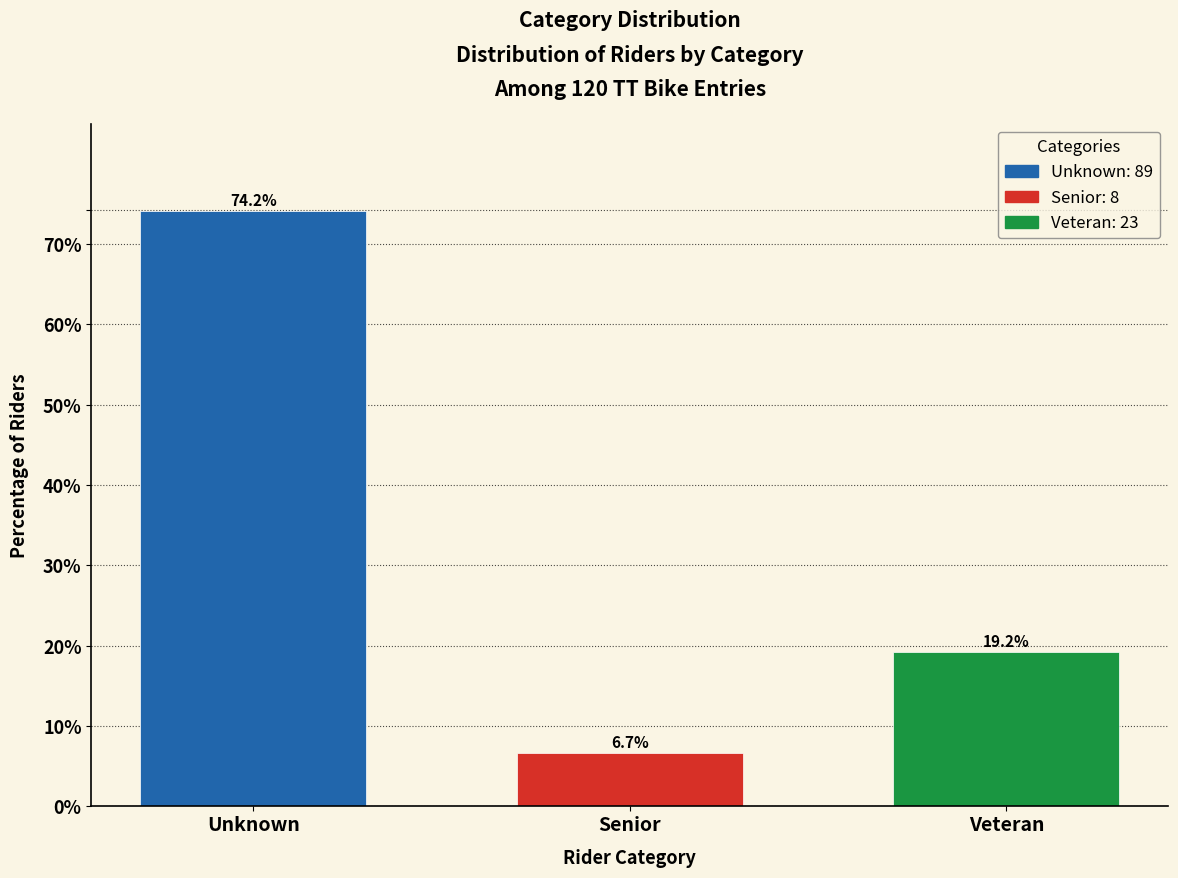

Reading right to left, extract all data points from this chart.

19.2	6.7	74.2